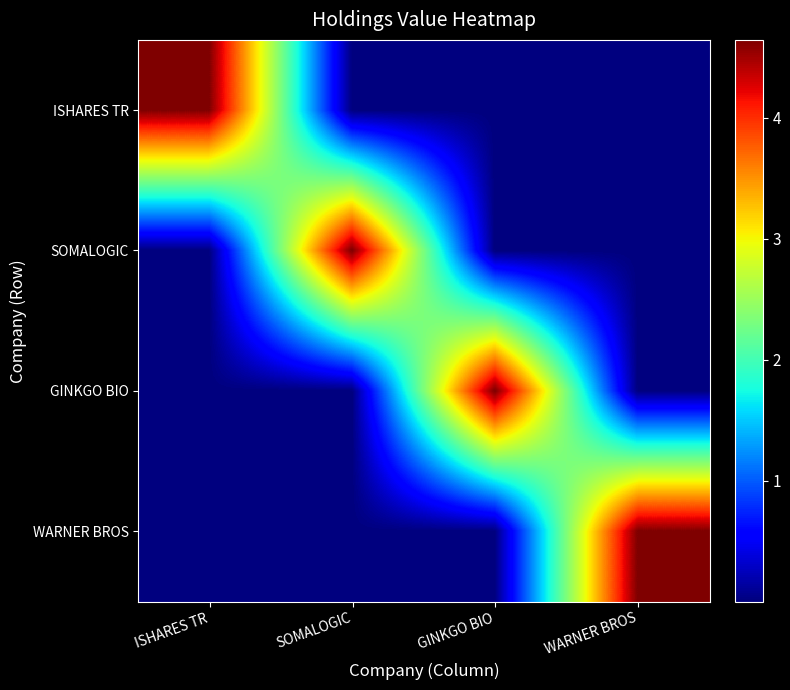

Reading left to right, extract all data points from this chart.

ISHARES TR: ISHARES TR=464287614	SOMALOGIC=226000	GINKGO BIO=238000	WARNER BROS=162000
SOMALOGIC: ISHARES TR=226000	SOMALOGIC=464287614	GINKGO BIO=162000	WARNER BROS=238000
GINKGO BIO: ISHARES TR=238000	SOMALOGIC=162000	GINKGO BIO=464287614	WARNER BROS=226000
WARNER BROS: ISHARES TR=162000	SOMALOGIC=238000	GINKGO BIO=226000	WARNER BROS=464287614